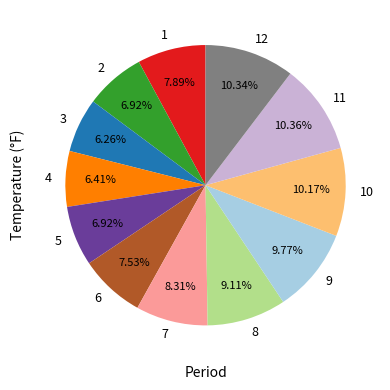

Is there a majority slice in this chart?

No